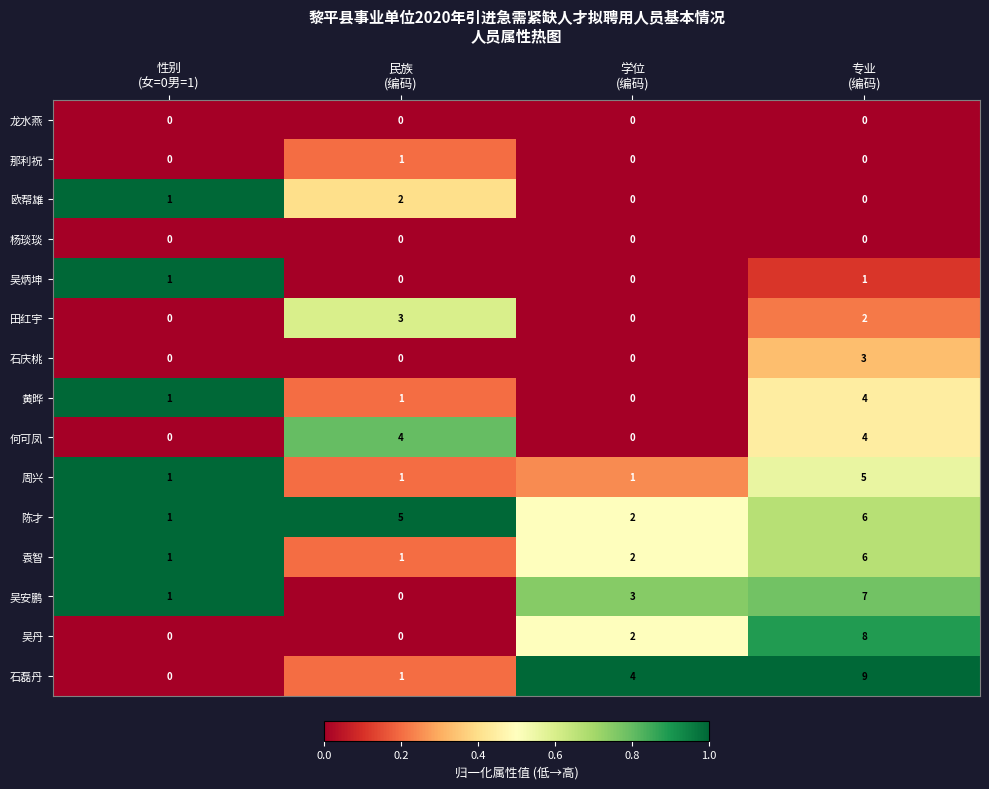

Which series changed the most between 学位
(编码) and 专业
(编码)?

吴丹